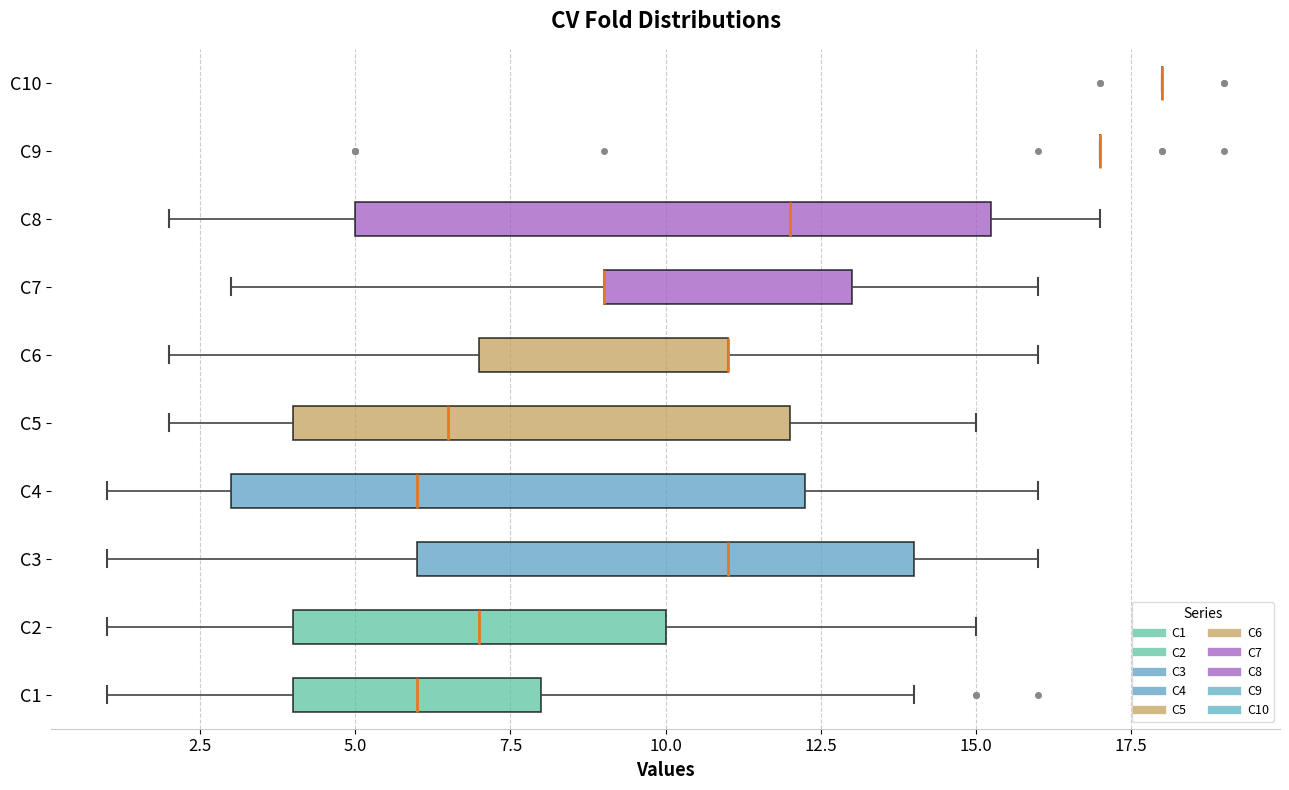

Reading bottom to top, read every box against the x-axis: the position of its median line, the range the box covers, and the ends of its whiskers. The values are not printed on the chart, so give them approximately, as read against the axis.

C1: median 6.0, box 4.0 to 8.0, whiskers 1.0 to 14.0
C2: median 7.0, box 4.0 to 10.0, whiskers 1.0 to 15.0
C3: median 11.0, box 6.0 to 14.0, whiskers 1.0 to 16.0
C4: median 6.0, box 3.0 to 12.5, whiskers 1.0 to 16.0
C5: median 6.5, box 4.0 to 12.0, whiskers 2.0 to 15.0
C6: median 11.0 (drawn on the box's right edge), box 7.0 to 11.0, whiskers 2.0 to 16.0
C7: median 9.0 (drawn on the box's left edge), box 9.0 to 13.0, whiskers 3.0 to 16.0
C8: median 12.0, box 5.0 to 15.5, whiskers 2.0 to 17.0
C9: box collapsed to a line at 17.0, whiskers 17.0 to 17.0
C10: box collapsed to a line at 18.0, whiskers 18.0 to 18.0